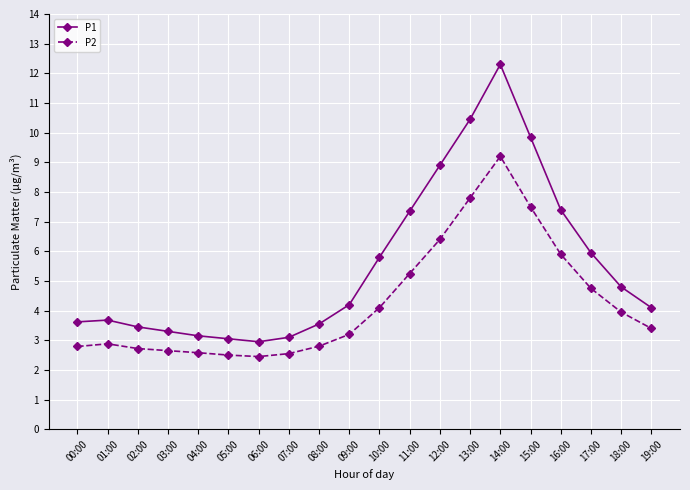

Is it true that P2 equals 3.6 at 03:00?

False